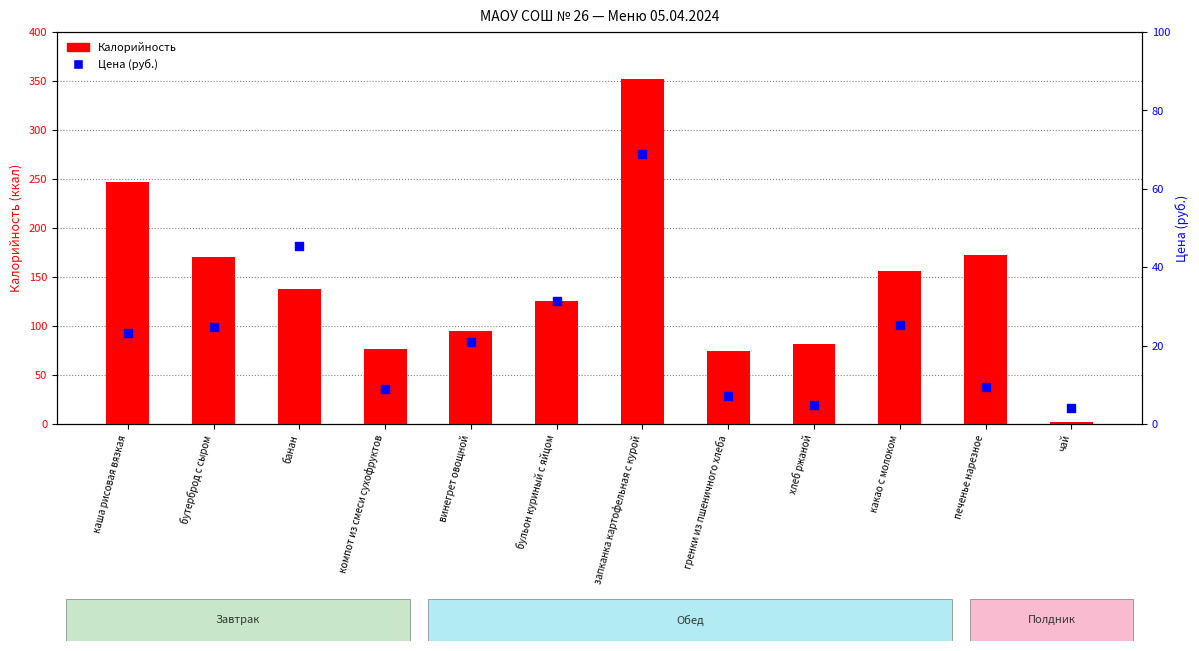

At which category is the sum across all series the highest?

запканка картофельная с курой